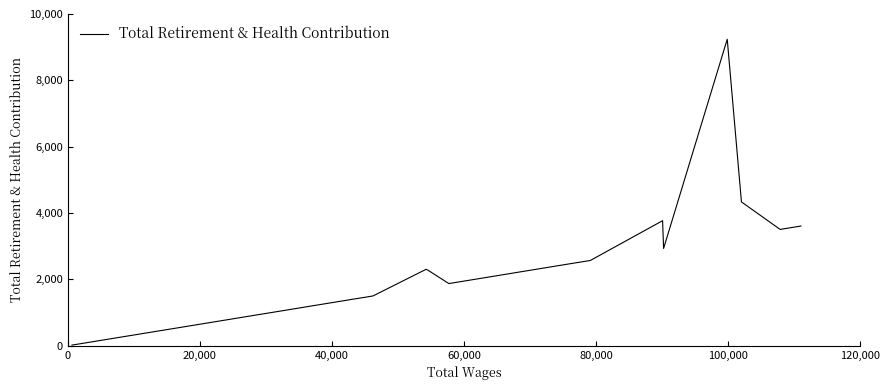

What is the difference between the maximum and minimum values?

9219